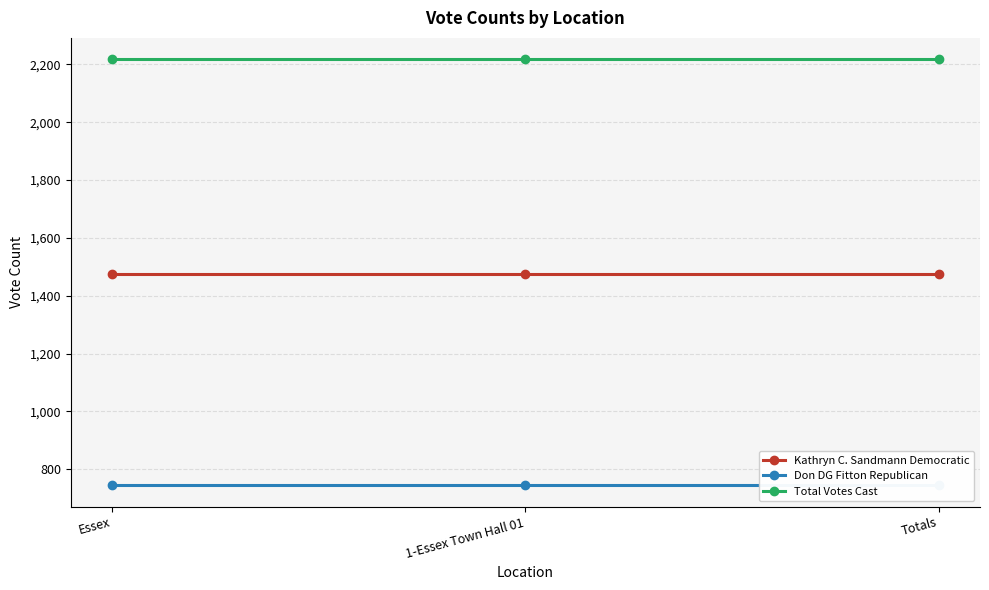

Reading left to right, extract all data points from this chart.

Kathryn C. Sandmann Democratic: Essex=1474	1-Essex Town Hall 01=1474	Totals=1474
Don DG Fitton Republican: Essex=744	1-Essex Town Hall 01=744	Totals=744
Total Votes Cast: Essex=2218	1-Essex Town Hall 01=2218	Totals=2218